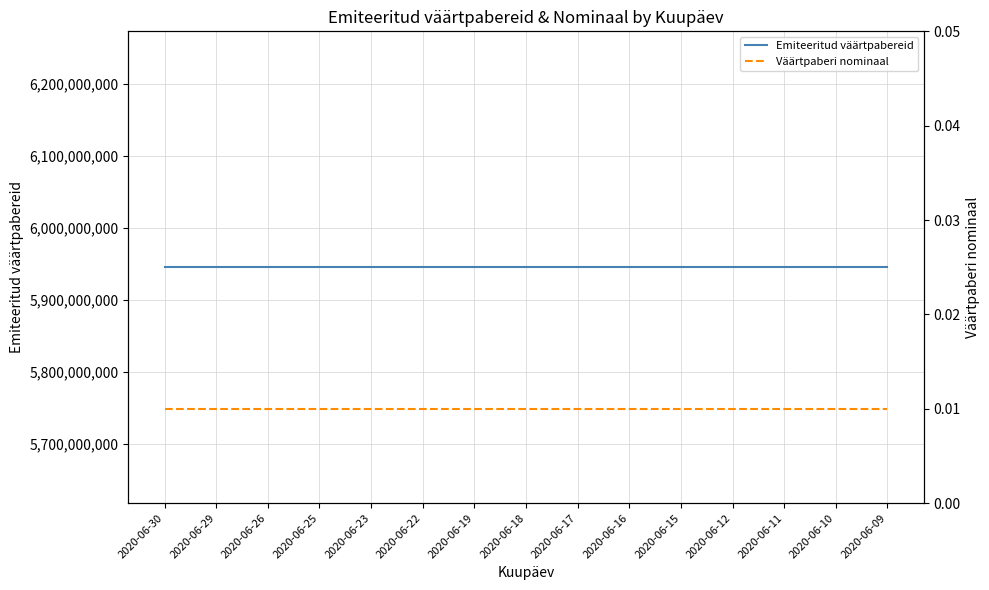

Which series has the largest total across all categories?

Emiteeritud väärtpabereid